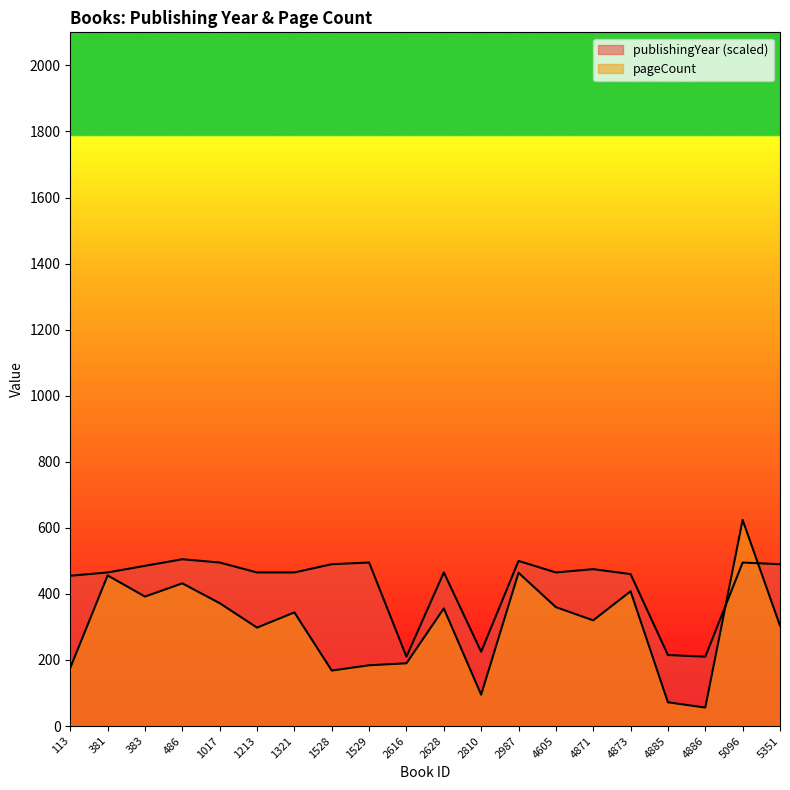

Which series has the largest total across all categories?

publishingYear